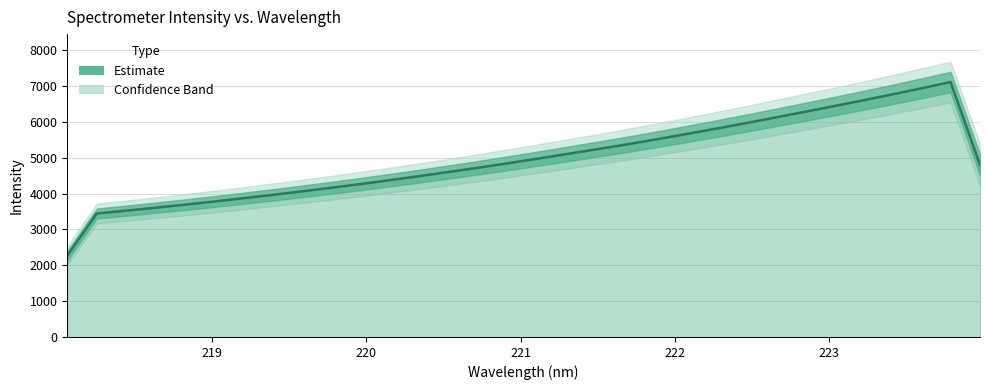

Is it true that the value at 223 is 6080.2?

False